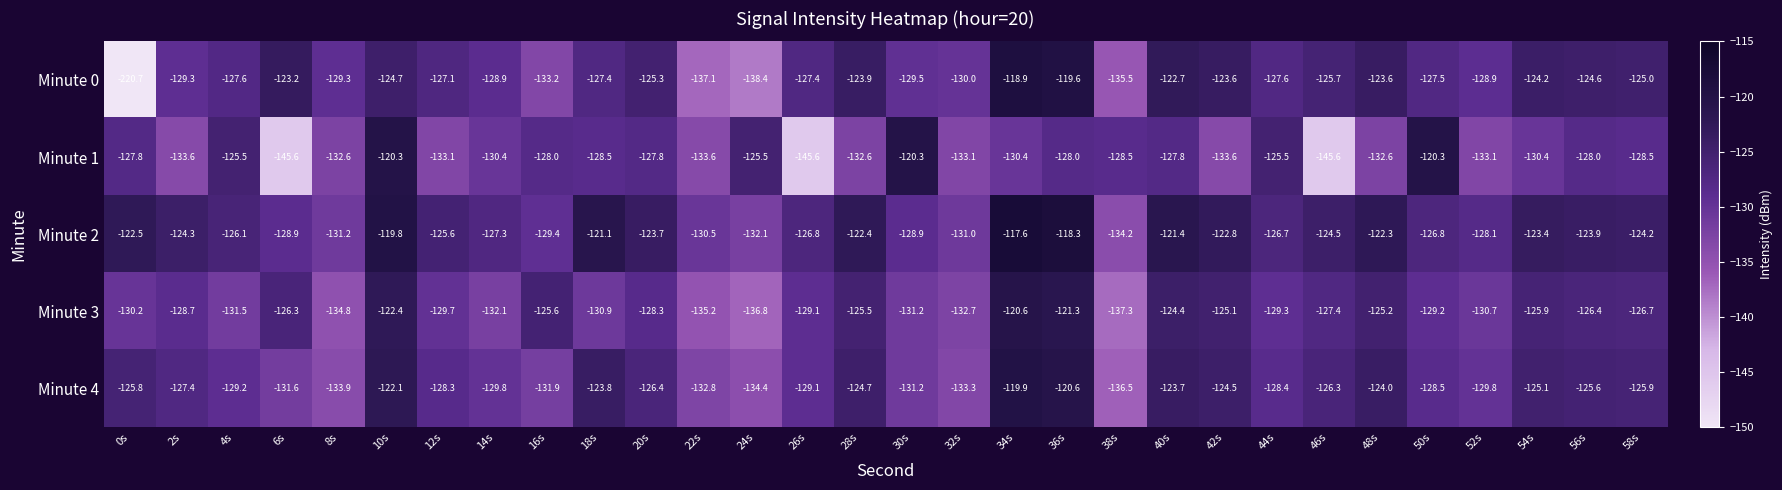

What is the sum of all Minute 3 values?

-3860.5